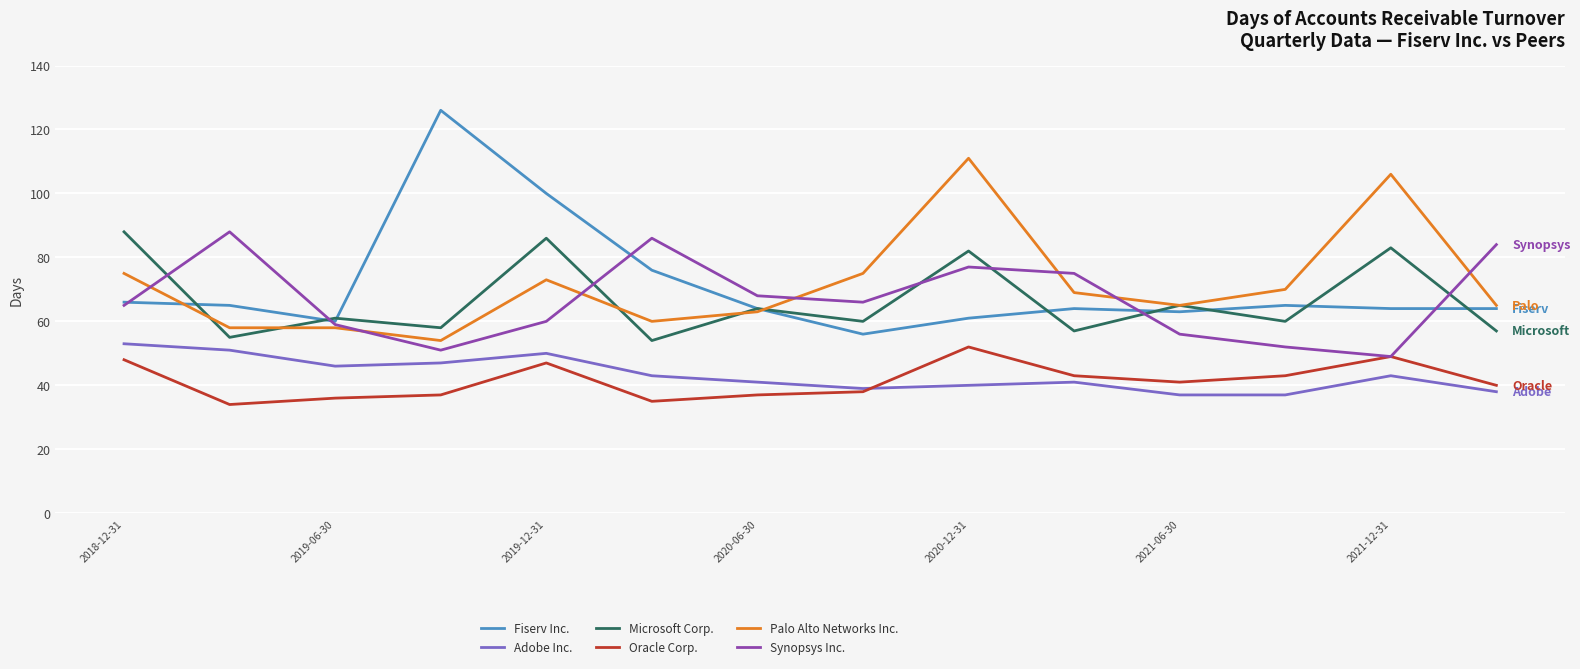

What is the greatest value displayed?

126